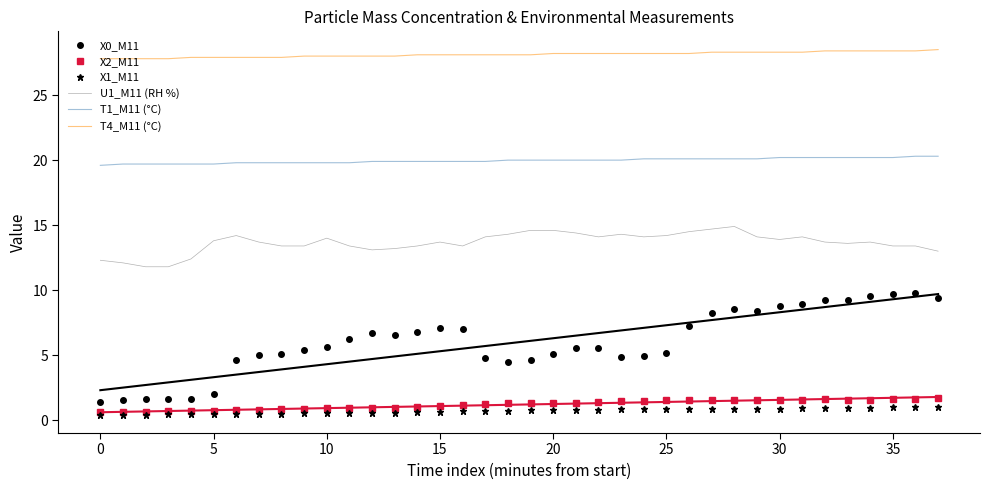

True or false: T4_M11 (°C) and X2_M11 cross at least once.

False